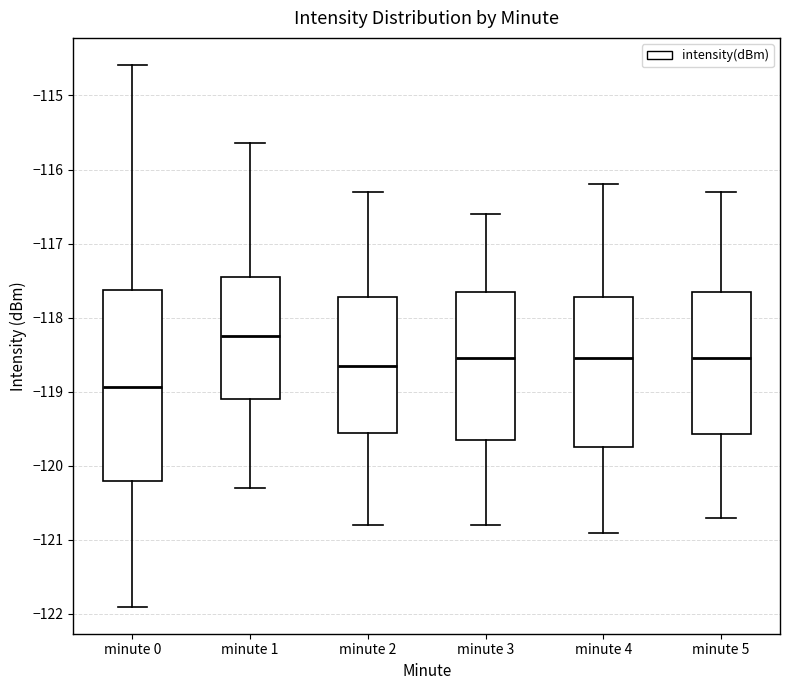

Reading left to right, transcribe this box plot: for each box, give where its median line is, the range the box spans, and where its two whiskers end, as read against the y-axis. The values are not printed on the chart, so give them approximately, as read against the axis.

minute 0: median -118.9, box -120.2 to -117.6, whiskers -121.9 to -114.6
minute 1: median -118.2, box -119.1 to -117.4, whiskers -120.3 to -115.6
minute 2: median -118.6, box -119.5 to -117.7, whiskers -120.8 to -116.3
minute 3: median -118.5, box -119.6 to -117.6, whiskers -120.8 to -116.6
minute 4: median -118.5, box -119.7 to -117.7, whiskers -120.9 to -116.2
minute 5: median -118.5, box -119.6 to -117.6, whiskers -120.7 to -116.3